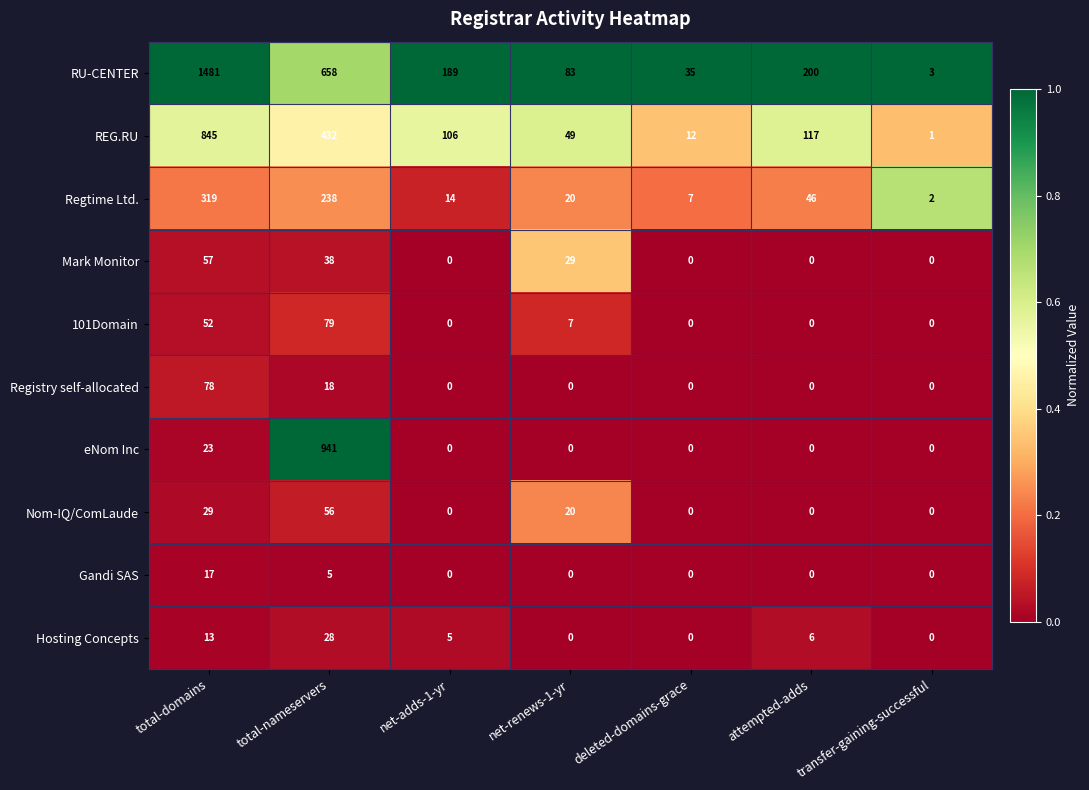

At how many categories does at least one series exceed 0?

7